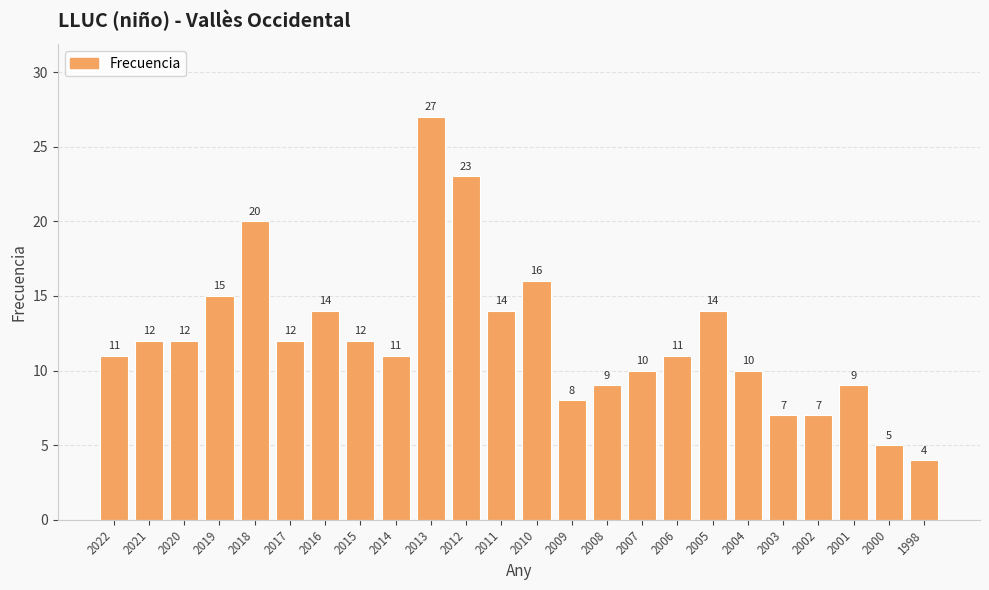

Count the number of categories in the chart.

24